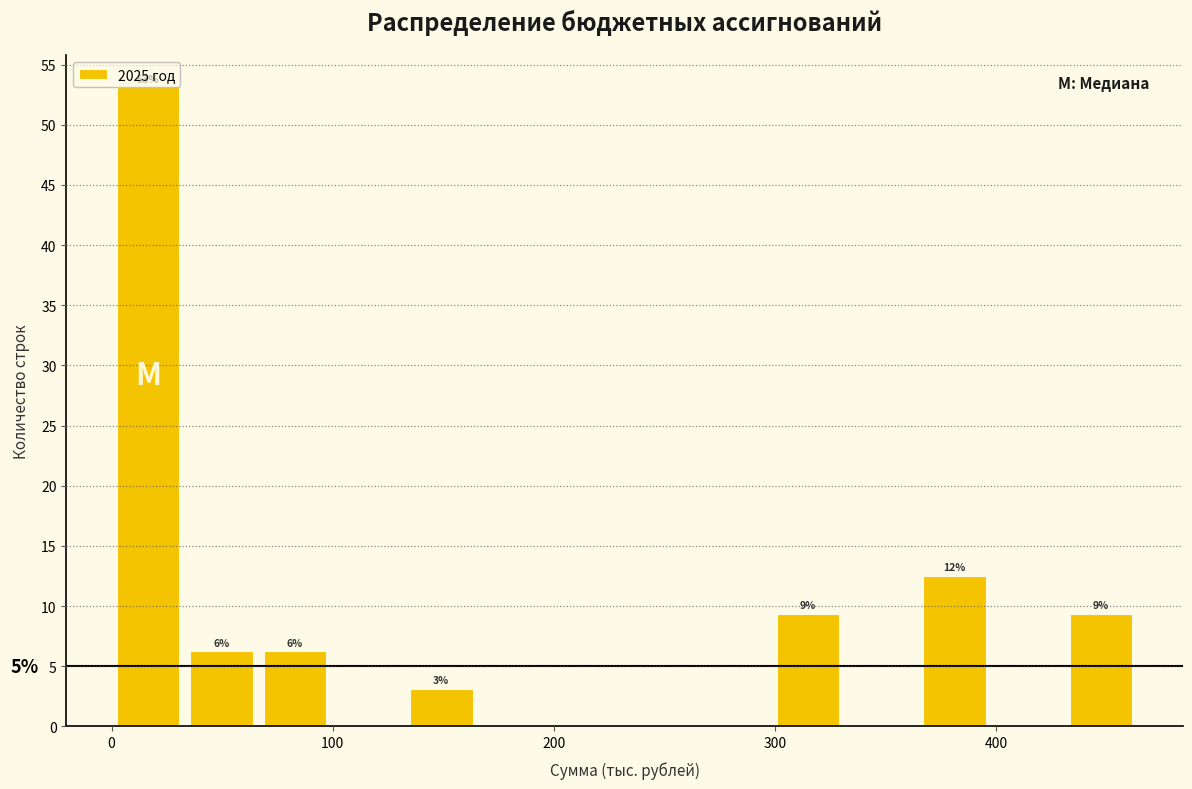

Around what value on the x-axis is the tallest bar? Give the approximate position of its centre, as read against the axis.

20